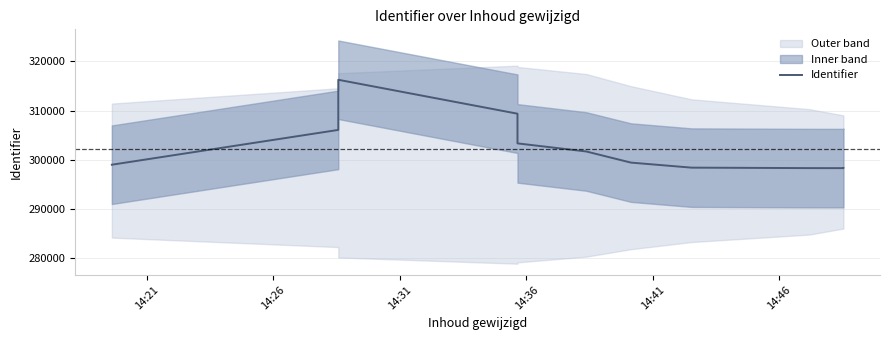

What is the value of the 6th point from the left?

301675